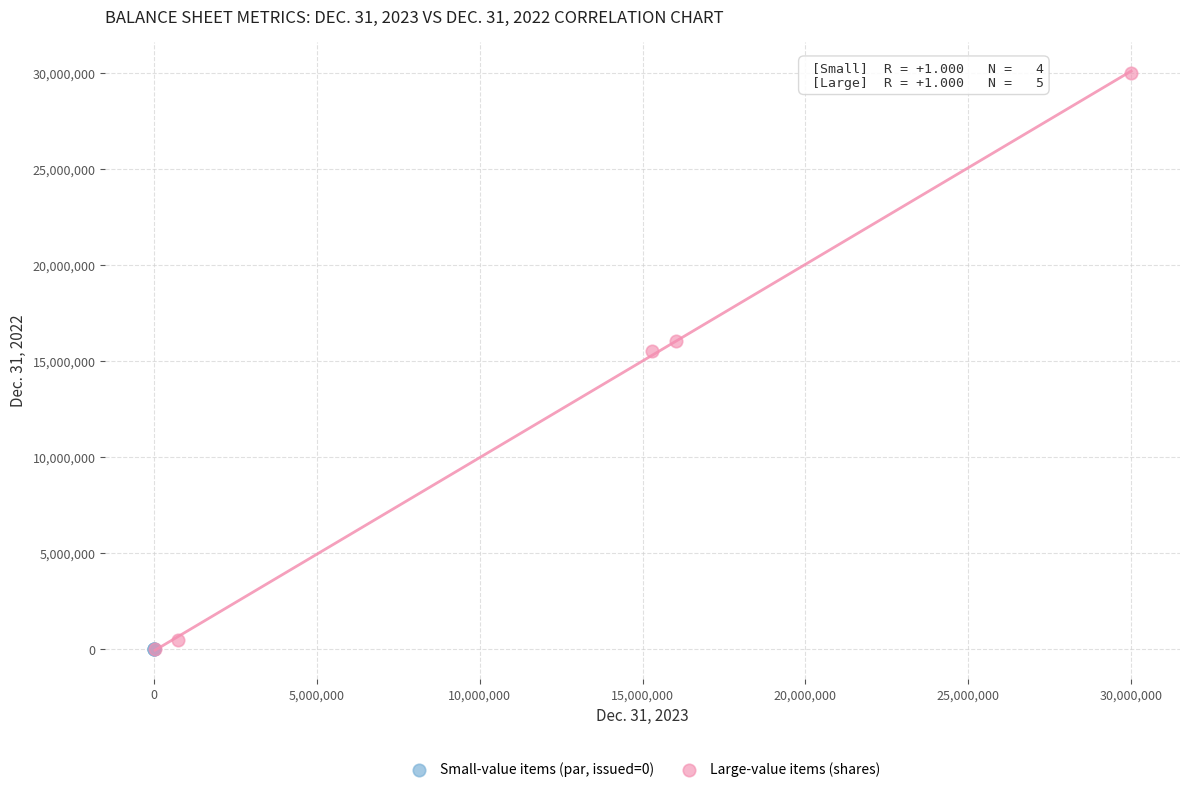

Which series reaches the maximum Y coordinate?

Large-value items (shares)